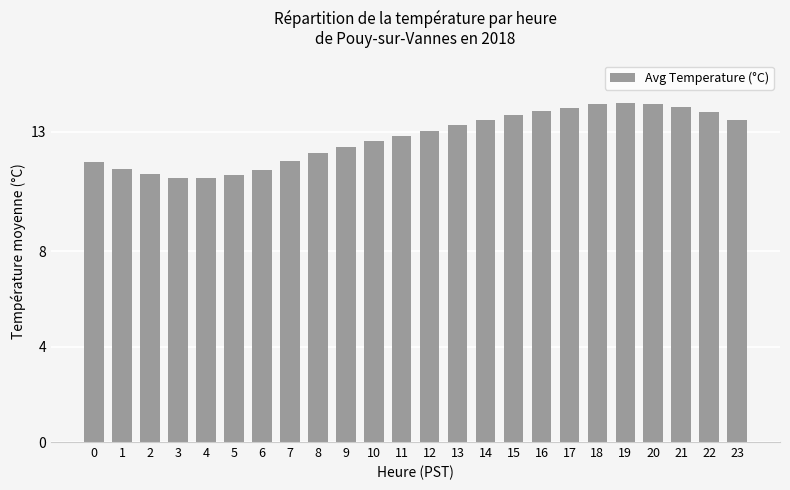

What is the greatest value displayed?

14.2